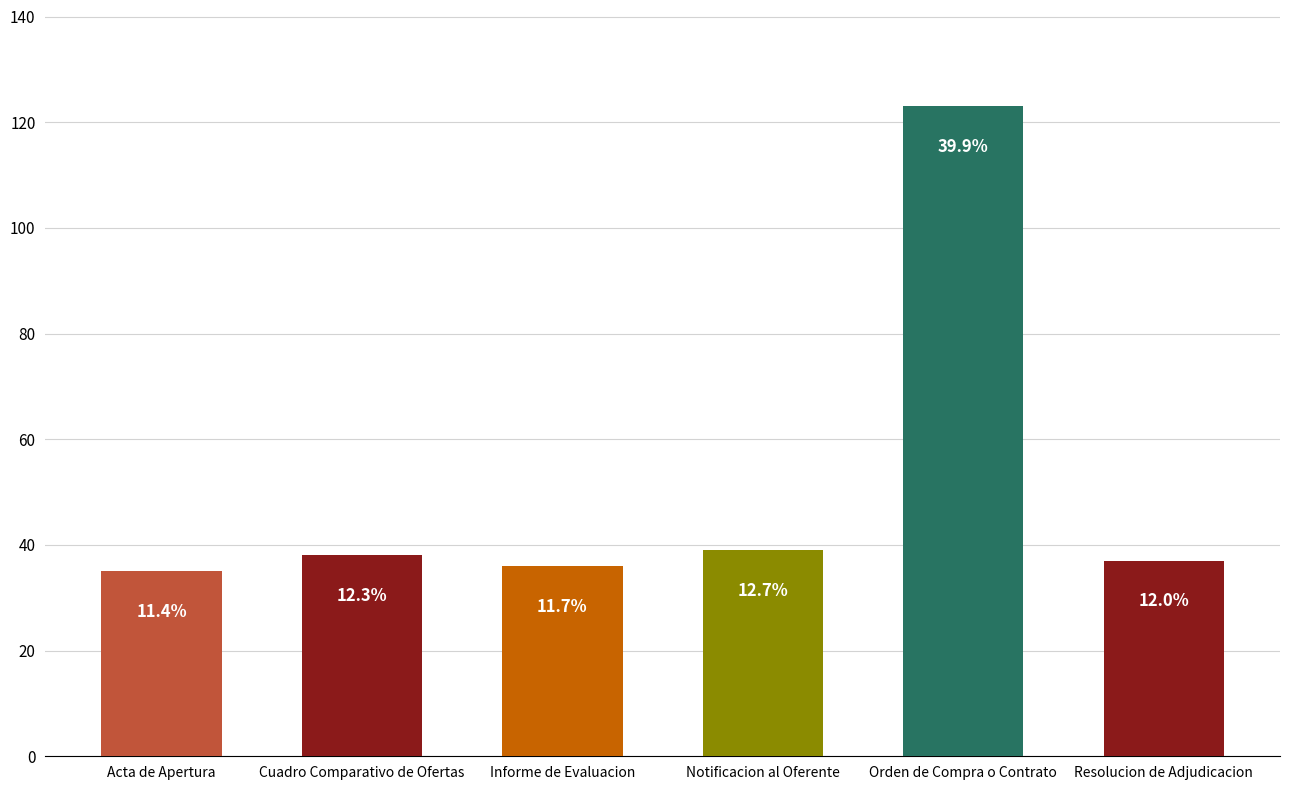

Are the bars horizontal?

No